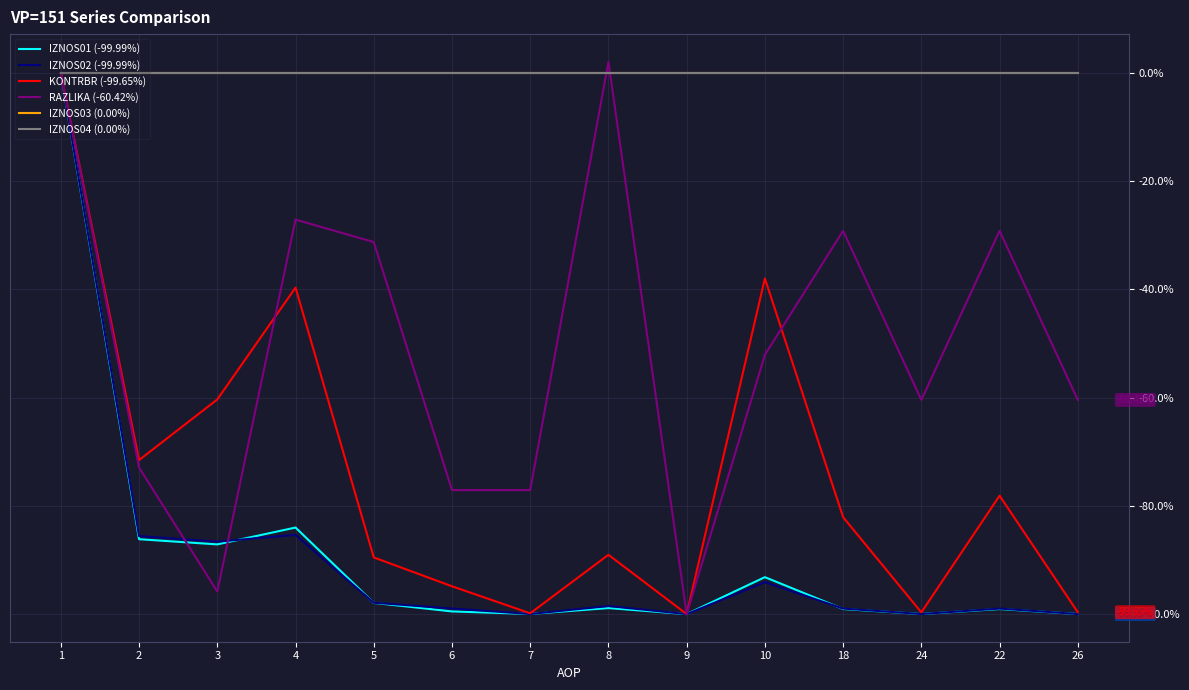

Which category has the lowest value across all series?

9